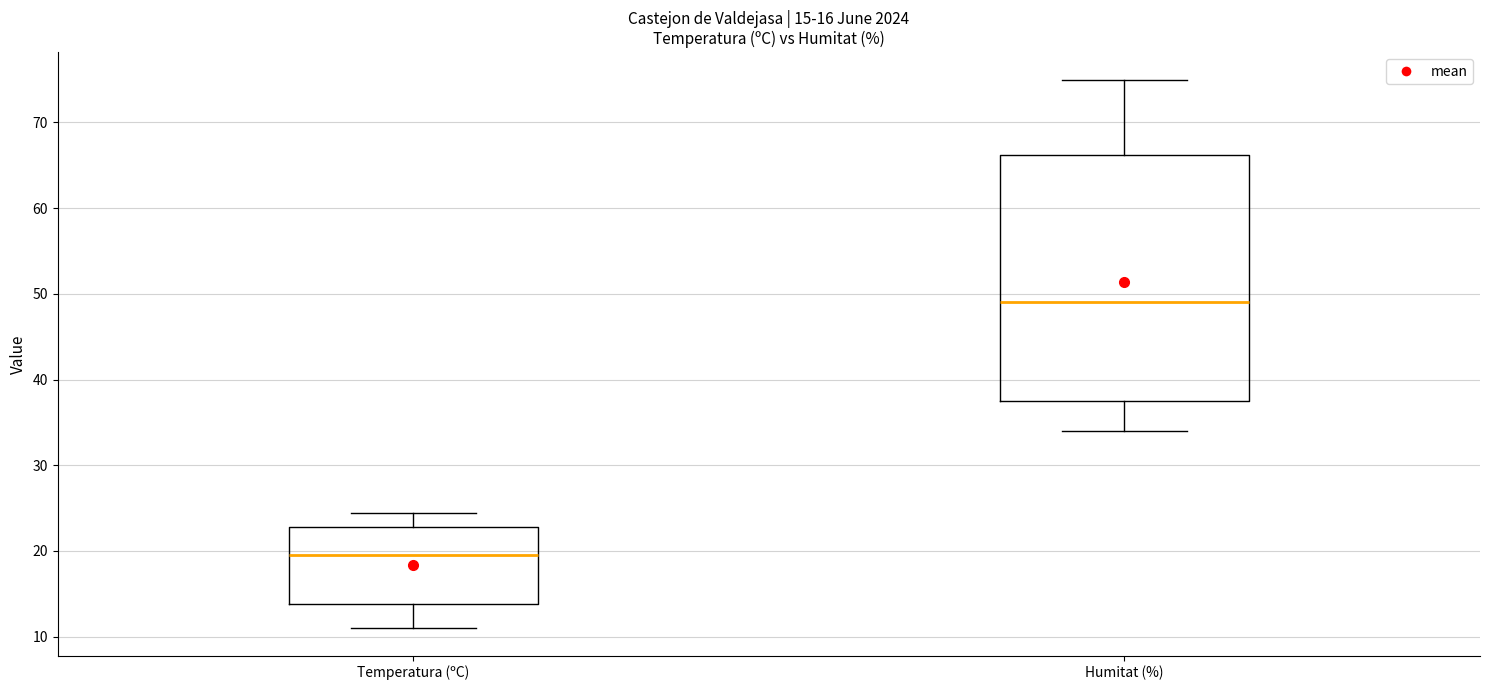

Comparing the boxes themselves (not the whiskers), which one is the tallest?

Humitat (%)